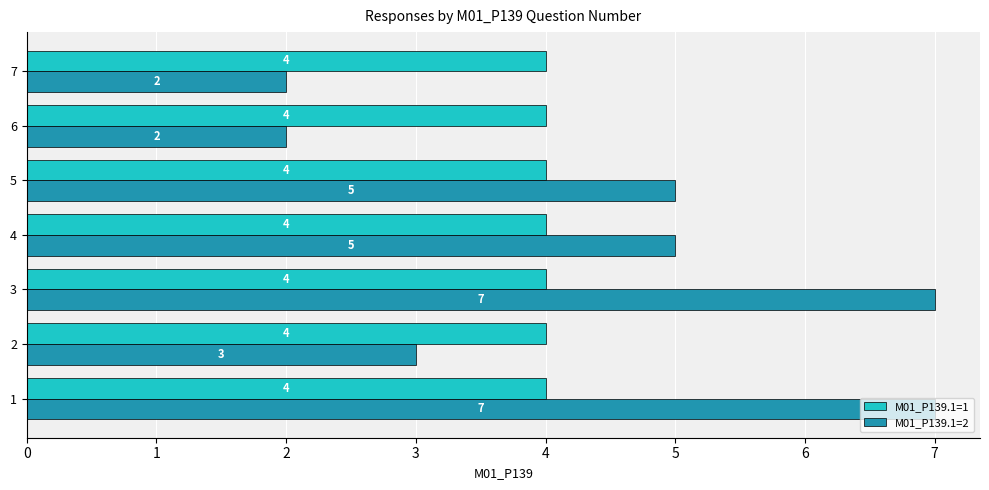

At 7, list the series in order from largest to smallest.

M01_P139.1=1, M01_P139.1=2